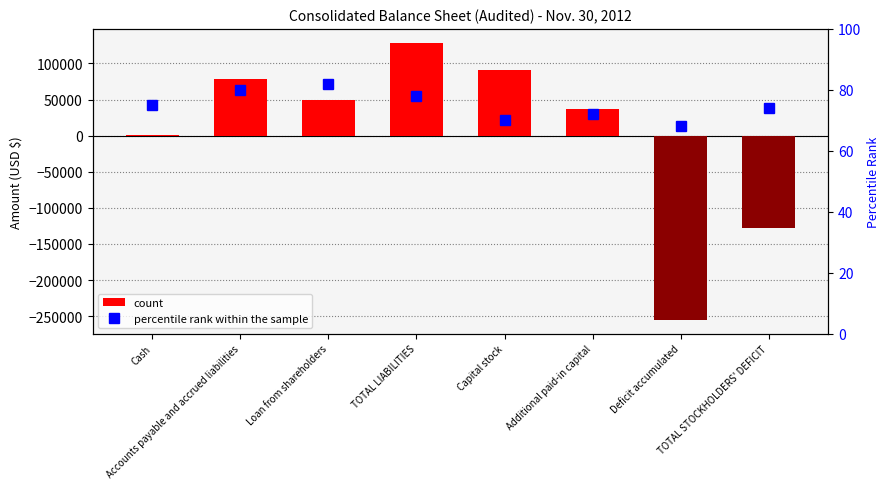

What is the label of the 4th bar from the right?

Capital stock